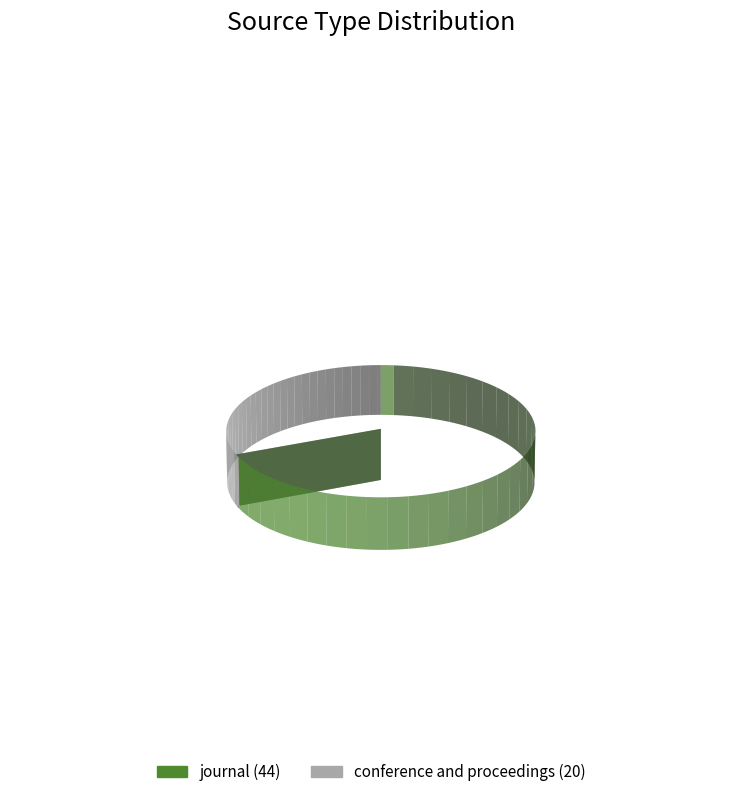

To the nearest percent, what percentage of the pie is conference and proceedings?

31%